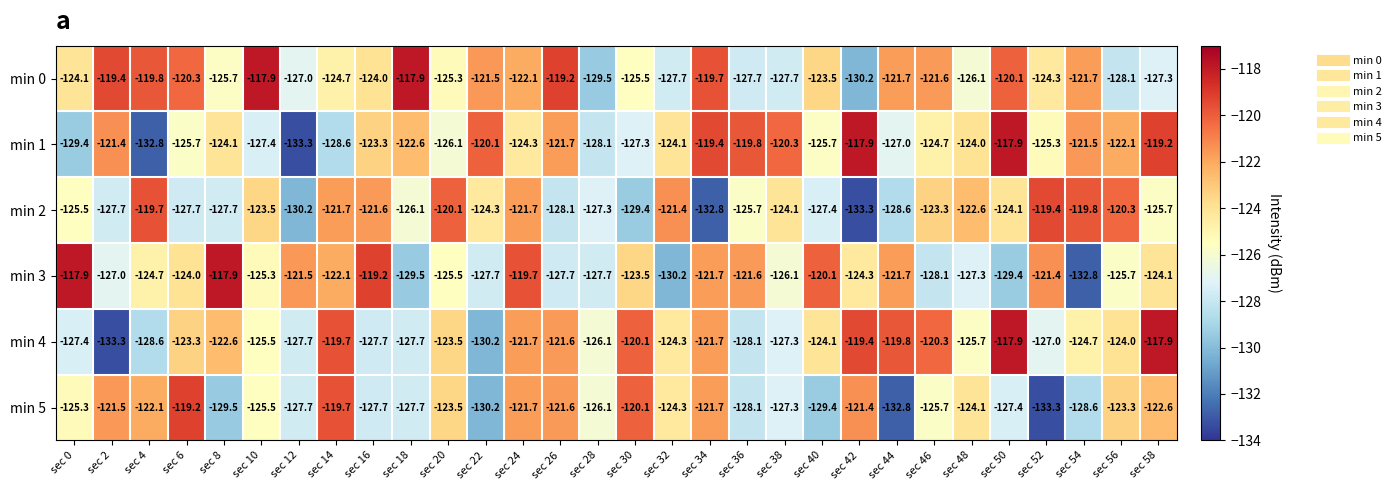

What is the minimum value shown in the chart?

-133.3